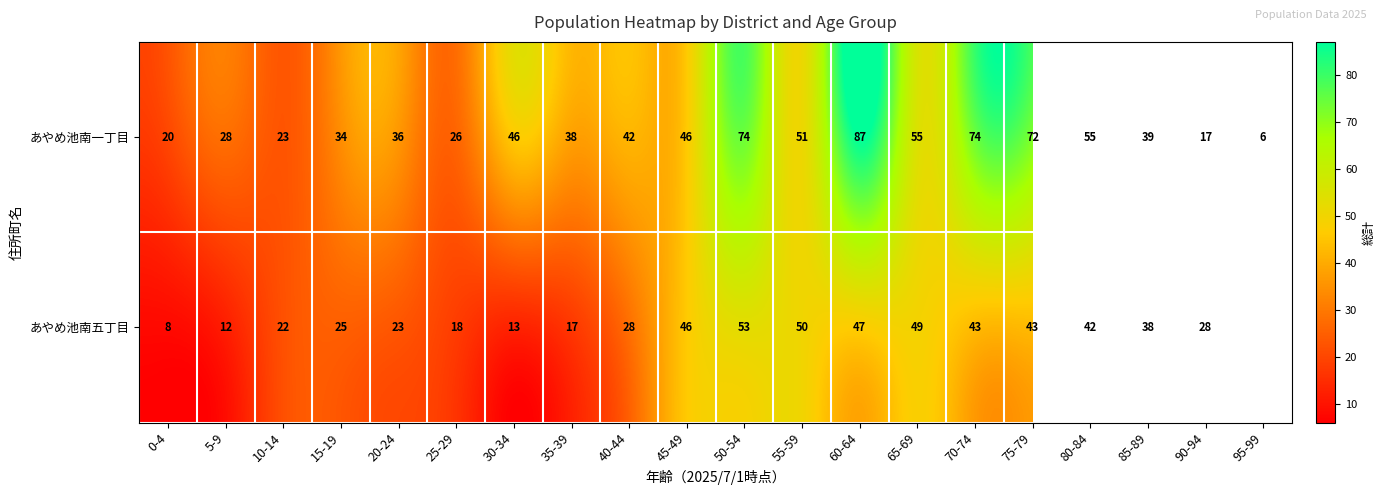

Which category has the highest value across all series?

60-64